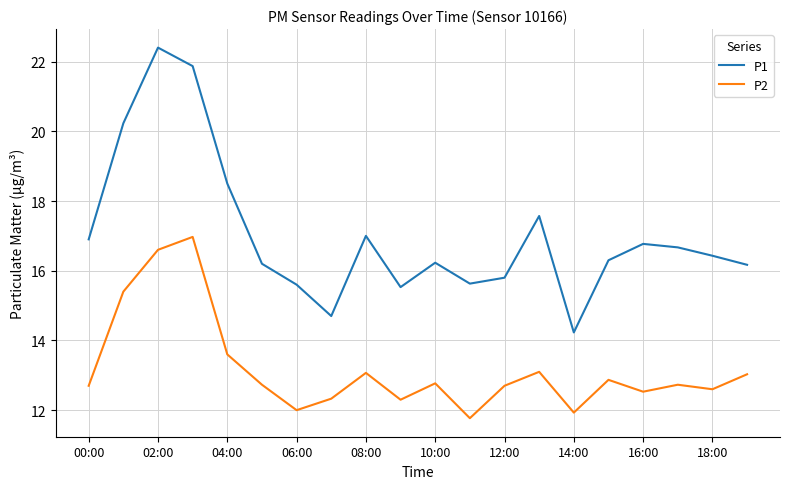

Which series has the largest range (max minus min)?

P1